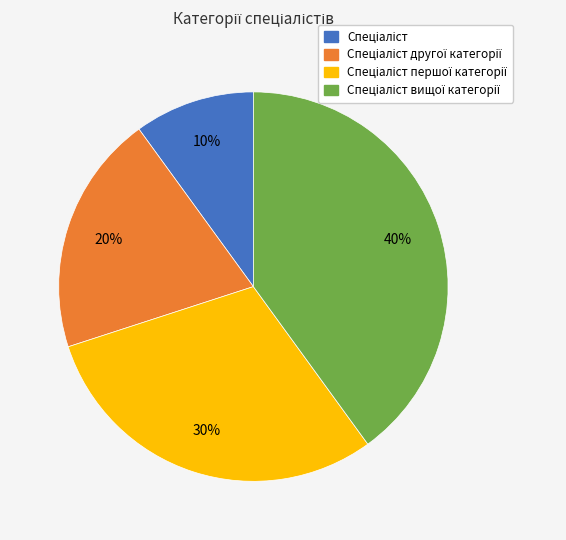

To the nearest percent, what is the difference between the largest and smallest slice percentages?

30%